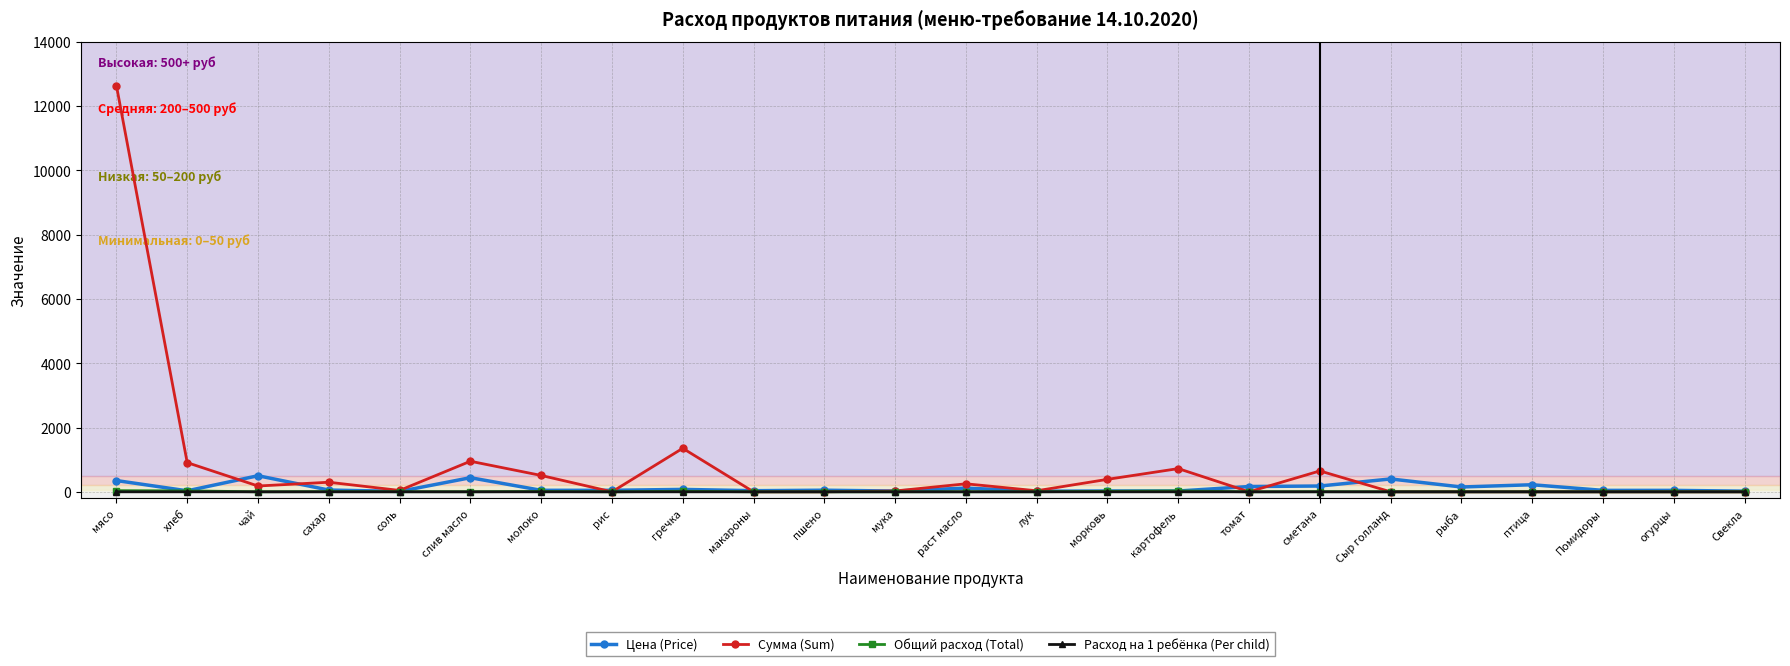

What is the label of the 8th point from the right?

томат